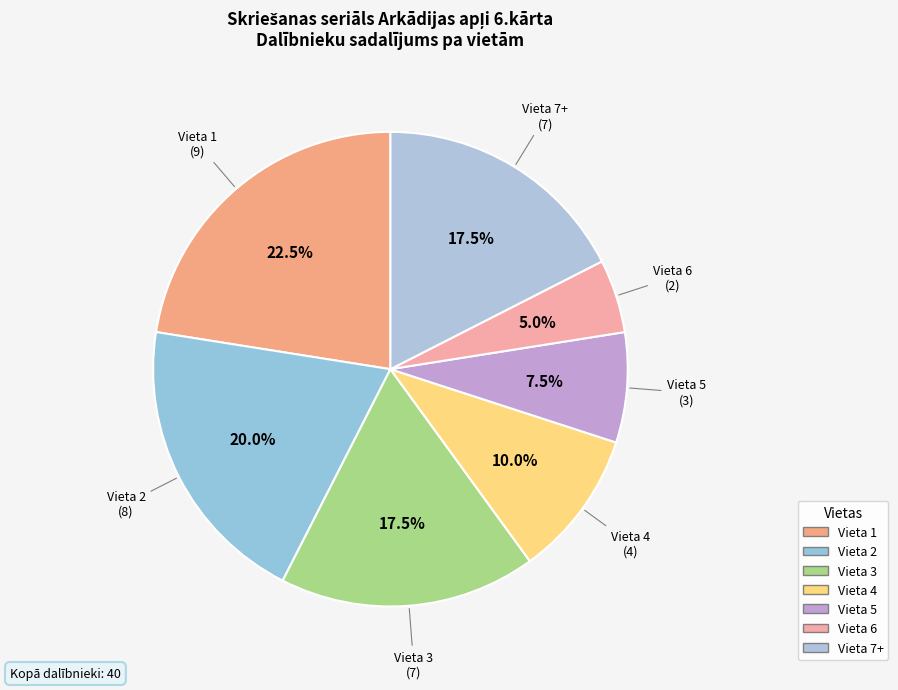

To the nearest percent, what is the average slice percentage?

14%